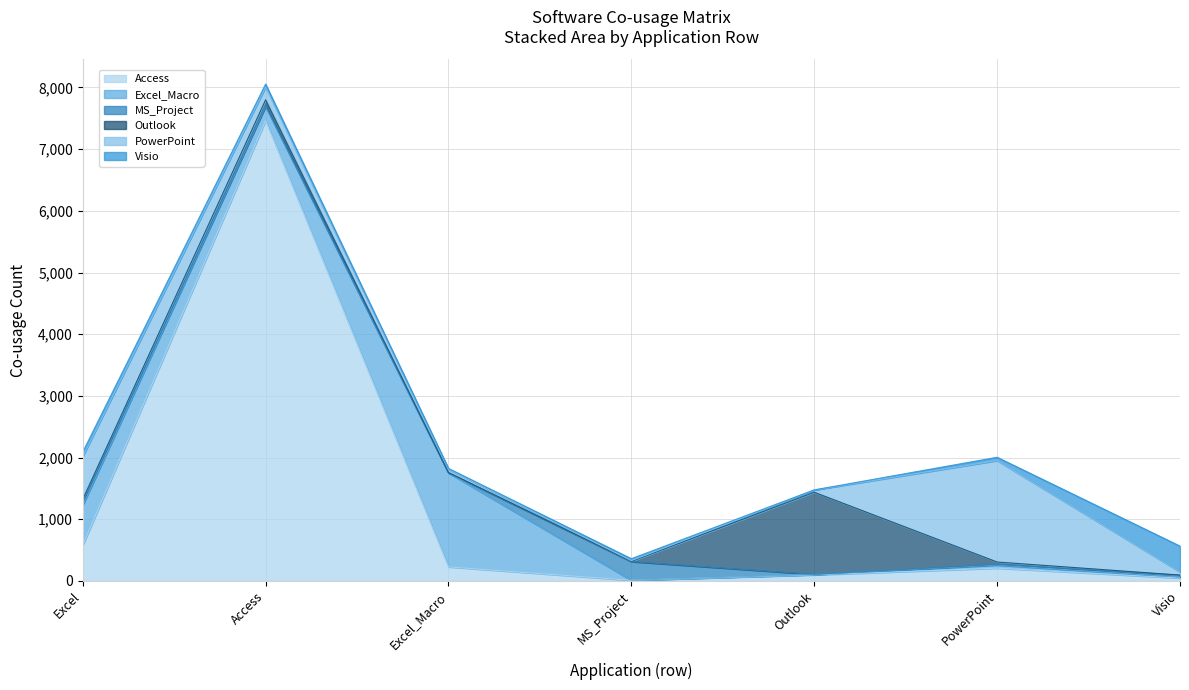

What are all the series names shown in the legend?

Access, Excel_Macro, MS_Project, Outlook, PowerPoint, Visio